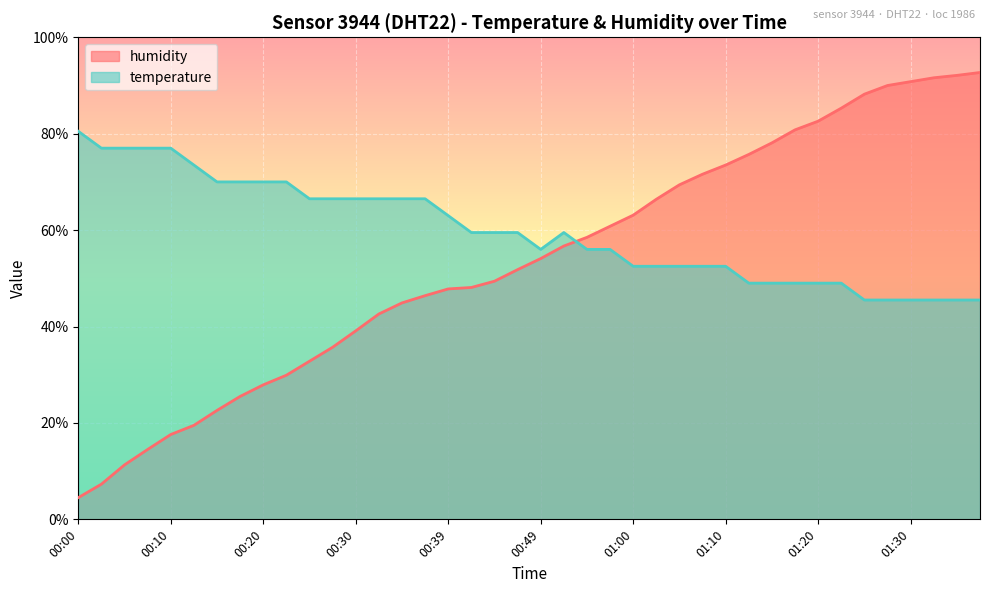

How many intersections are there between humidity and temperature?

1